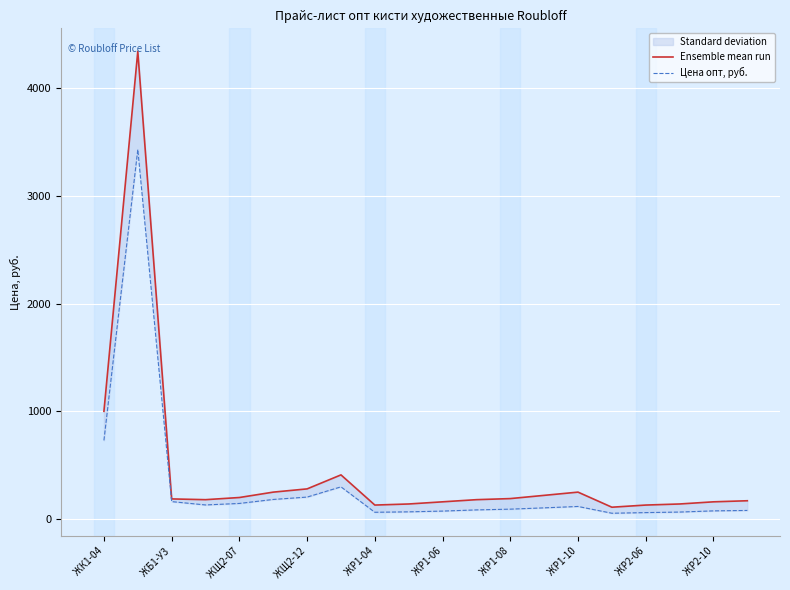

How many data points in Цена опт, руб. are less than 104?

10